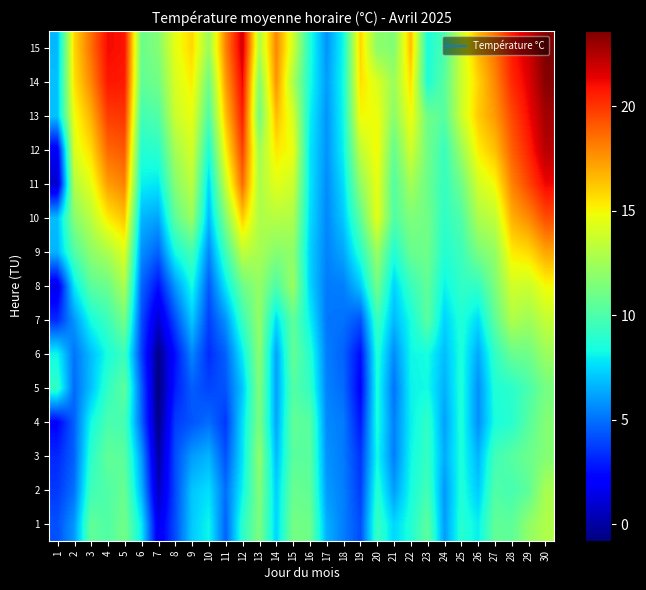

Reading left to right, transcribe all the data shown in this chart.

1: 1=4.2	2=5.9	3=10.6	4=10.1	5=11.1	6=7.9	7=1.5	8=4.1	9=7.1	10=8.2	11=4.6	12=9.0	13=11.4	14=7.3	15=11.2	16=11.0	17=6.5	18=5.3	19=4.1	20=9.4	21=7.4	22=8.7	23=10.5	24=6.0	25=8.9	26=8.0	27=10.6	28=10.5	29=12.0	30=12.9
2: 1=3.6	2=5.0	3=9.6	4=10.1	5=10.8	6=6.6	7=0.5	8=4.0	9=7.0	10=7.6	11=4.9	12=8.1	13=11.6	14=7.2	15=10.8	16=10.6	17=6.0	18=5.3	19=3.7	20=8.9	21=6.0	22=8.4	23=9.7	24=5.9	25=8.7	26=7.1	27=10.1	28=9.8	29=10.5	30=12.7
3: 1=3.2	2=4.6	3=9.0	4=10.6	5=10.4	6=6.0	7=-0.1	8=4.1	9=6.0	10=6.6	11=4.2	12=7.7	13=12.0	14=6.7	15=10.4	16=10.4	17=5.8	18=5.2	19=3.5	20=8.3	21=5.3	22=8.2	23=9.3	24=6.4	25=8.6	26=6.6	27=9.6	28=10.3	29=10.9	30=11.6
4: 1=2.2	2=4.6	3=8.3	4=9.9	5=9.8	6=4.7	7=-0.6	8=3.7	9=4.3	10=4.9	11=3.6	12=7.6	13=11.4	14=6.2	15=10.6	16=10.3	17=5.6	18=5.2	19=2.8	20=8.6	21=5.3	22=8.0	23=9.2	24=6.1	25=8.7	26=5.7	27=8.5	28=8.9	29=10.3	30=11.6
5: 1=9.2	2=4.8	3=6.9	4=9.2	5=10.5	6=4.5	7=-0.8	8=2.9	9=4.5	10=3.9	11=4.3	12=7.0	13=11.6	14=6.1	15=10.2	16=9.3	17=5.4	18=4.8	19=2.2	20=8.6	21=5.0	22=8.1	23=8.3	24=6.5	25=8.7	26=5.7	27=8.7	28=9.0	29=9.9	30=11.2
6: 1=8.2	2=5.0	3=6.8	4=8.5	5=9.5	6=3.8	7=-0.6	8=2.6	9=5.5	10=3.3	11=4.6	12=7.9	13=11.9	14=6.1	15=10.7	16=8.9	17=5.3	18=4.6	19=2.5	20=8.8	21=5.6	22=8.2	23=8.4	24=6.8	25=8.6	26=6.3	27=9.2	28=10.8	29=11.0	30=12.3
7: 1=3.3	2=5.9	3=8.4	4=9.5	5=11.2	6=4.1	7=0.9	8=4.1	9=7.1	10=3.8	11=5.8	12=9.4	13=12.1	14=7.5	15=10.6	16=8.1	17=5.1	18=5.0	19=4.2	20=9.5	21=6.7	22=8.4	23=10.4	24=7.3	25=8.7	26=7.5	27=10.5	28=12.9	29=12.4	30=13.5
8: 1=1.4	2=7.8	3=10.4	4=10.9	5=12.8	6=4.7	7=2.6	8=5.9	9=8.4	10=4.4	11=7.8	12=10.9	13=12.1	14=10.0	15=12.3	16=7.4	17=5.2	18=5.3	19=7.0	20=11.1	21=7.3	22=9.4	23=10.6	24=8.1	25=9.2	26=9.2	27=11.4	28=13.9	29=13.7	30=14.9
9: 1=6.6	2=10.1	3=11.9	4=12.8	5=14.3	6=5.7	7=4.6	8=8.4	9=9.8	10=5.5	11=9.6	12=13.4	13=12.7	14=11.7	15=12.0	16=7.3	17=5.4	18=6.3	19=8.9	20=12.3	21=8.7	22=10.8	23=11.0	24=8.8	25=9.5	26=11.3	27=12.1	28=15.3	29=15.7	30=17.1
10: 1=6.8	2=11.7	3=13.2	4=15.3	5=16.3	6=6.6	7=6.2	8=10.5	9=12.3	10=6.7	11=11.6	12=16.1	13=12.9	14=13.1	15=12.9	16=7.6	17=5.5	18=7.1	19=10.5	20=14.5	21=10.1	22=11.5	23=11.1	24=9.1	25=10.1	26=12.8	27=13.4	28=16.8	29=17.8	30=19.4
11: 1=0.8	2=13.0	3=14.5	4=17.3	5=18.0	6=8.0	7=7.8	8=11.7	9=13.3	10=7.4	11=13.6	12=18.6	13=12.8	14=14.4	15=13.8	16=7.8	17=5.6	18=7.6	19=12.0	20=14.6	21=10.2	22=12.6	23=10.9	24=9.3	25=11.0	26=13.9	27=14.9	28=18.0	29=19.6	30=21.2
12: 1=1.8	2=14.2	3=15.7	4=18.7	5=19.1	6=8.8	7=9.0	8=12.6	9=14.0	10=8.6	11=15.1	12=19.7	13=12.5	14=15.4	15=14.7	16=7.8	17=5.8	18=8.1	19=13.4	20=15.0	21=10.7	22=13.9	23=11.1	24=9.4	25=12.3	26=15.2	27=16.4	28=18.9	29=20.5	30=22.4
13: 1=6.9	2=14.7	3=16.8	4=19.8	5=20.0	6=9.7	7=10.1	8=13.7	9=14.6	10=10.0	11=16.4	12=20.6	13=11.1	14=16.5	15=14.1	16=8.1	17=5.8	18=8.3	19=14.9	20=14.8	21=11.8	22=14.8	23=11.0	24=10.3	25=13.7	26=16.1	27=17.4	28=19.5	29=21.1	30=22.8
14: 1=6.9	2=15.5	3=17.9	4=20.8	5=20.7	6=10.6	7=11.1	8=14.1	9=15.2	10=11.0	11=17.3	12=21.2	13=11.6	14=17.6	15=12.8	16=8.5	17=6.0	18=8.4	19=15.6	20=14.2	21=12.3	22=15.6	23=8.6	24=10.4	25=13.7	26=15.9	27=17.9	28=20.3	29=21.5	30=23.4
15: 1=6.7	2=15.8	3=18.5	4=21.1	5=20.9	6=10.9	7=11.6	8=14.5	9=15.8	10=12.3	11=18.0	12=21.9	13=12.9	14=17.9	15=13.9	16=8.7	17=5.8	18=8.3	19=15.9	20=11.9	21=11.6	22=16.5	23=8.5	24=10.0	25=13.8	26=16.6	27=18.4	28=20.7	29=21.9	30=23.6